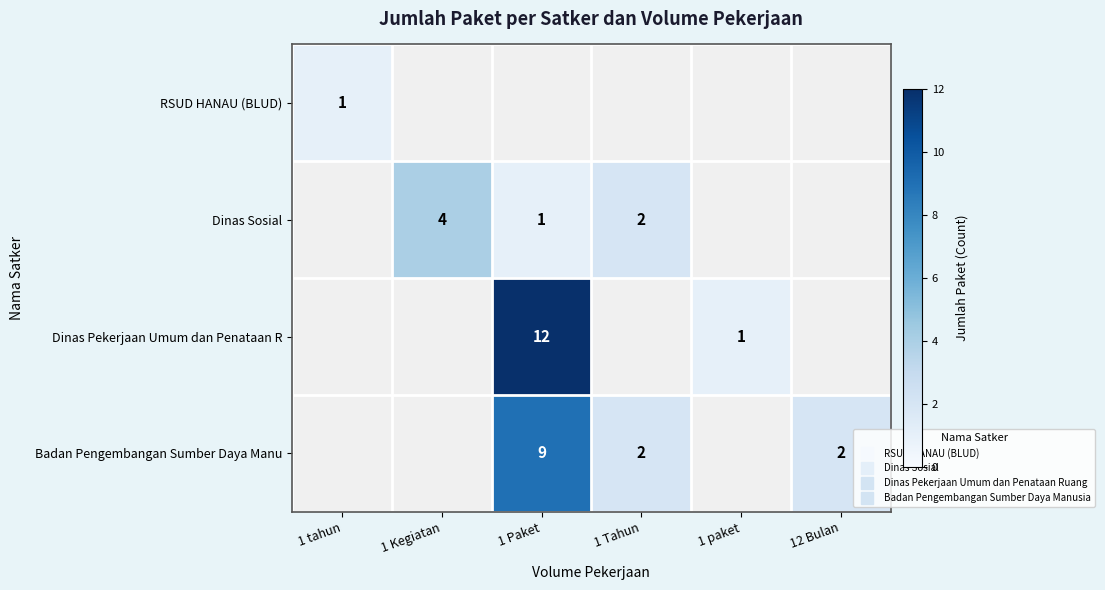

At which category does the chart reach its peak across all series?

1 Paket